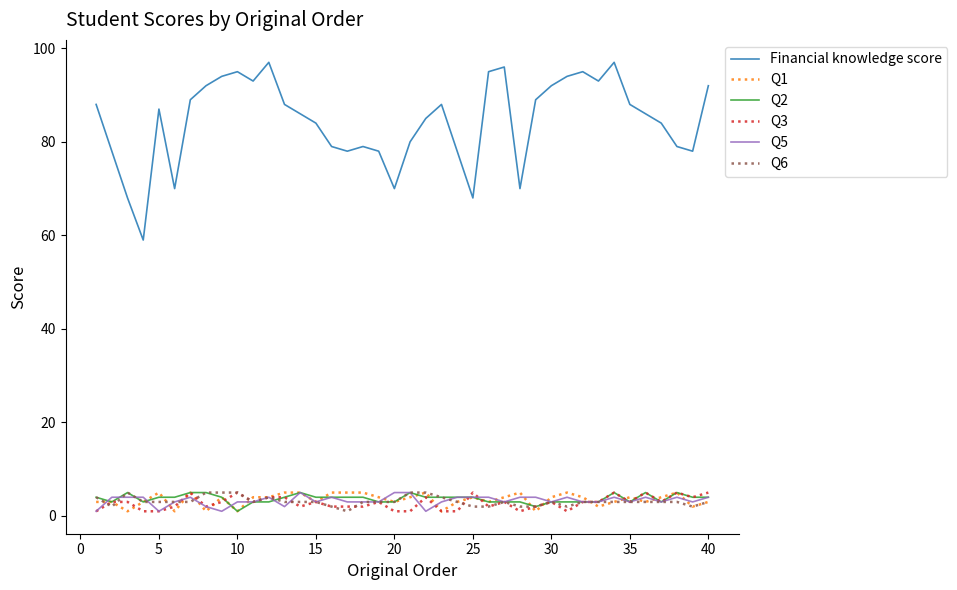

What is the maximum value shown in the chart?

97